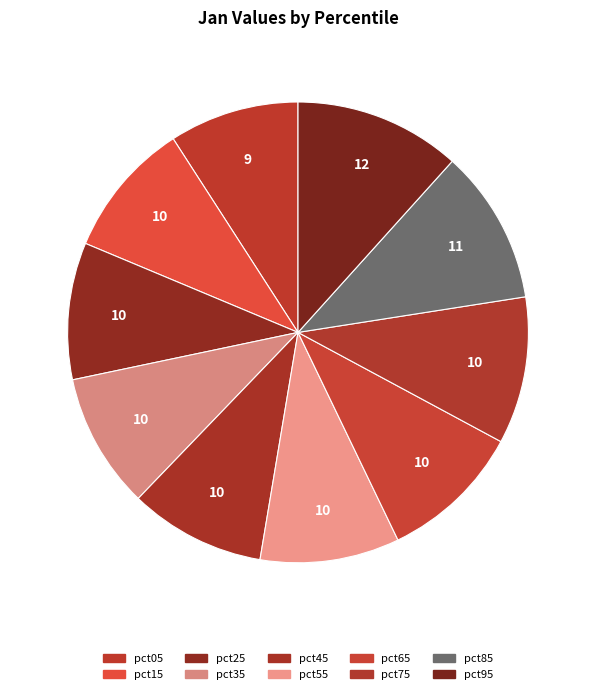

Count the number of slices in the pie.

10